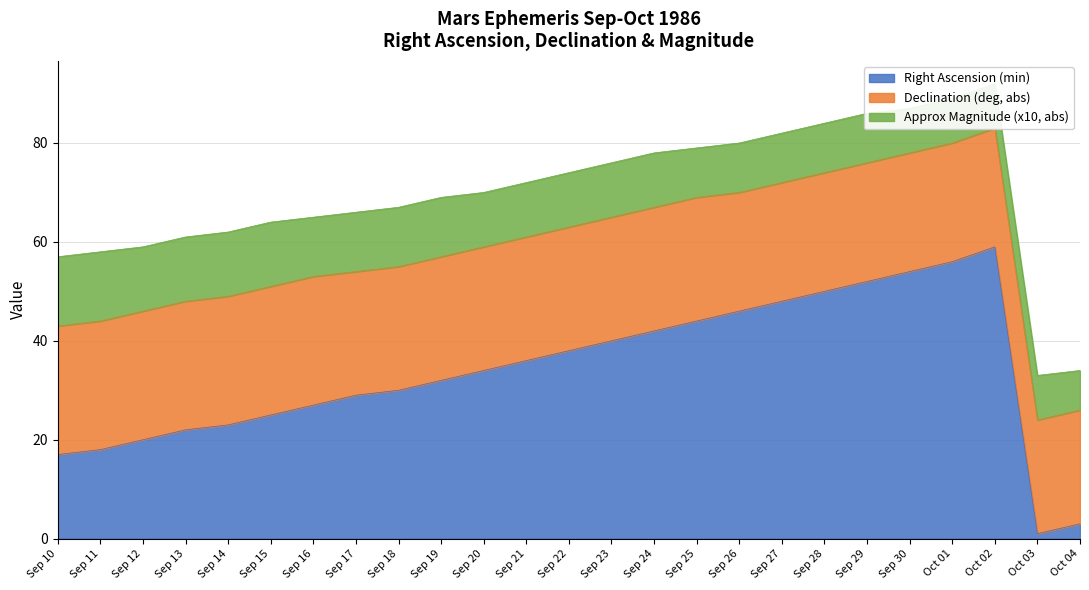

What is the sum of the Declination (deg, abs) values at Sep 15 and Oct 04?

49